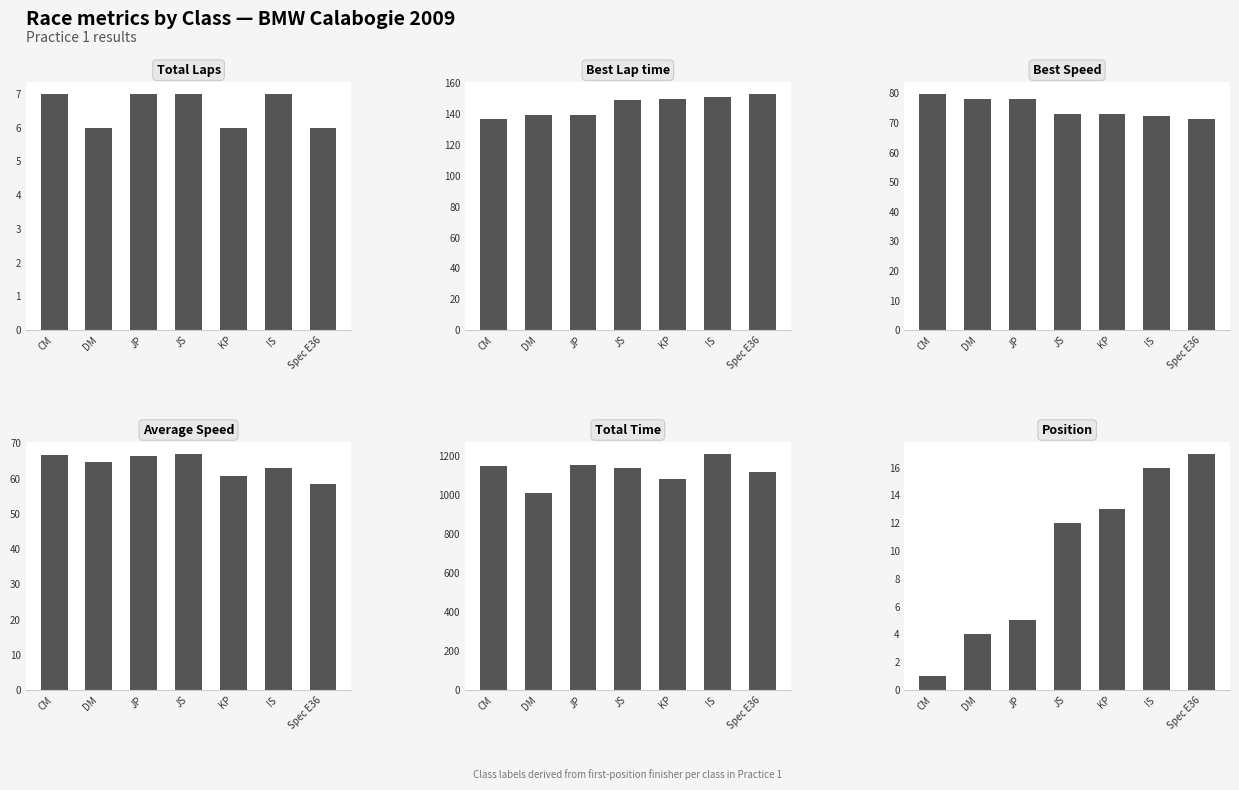

Which series changed the most between JS and KP?

Total Time